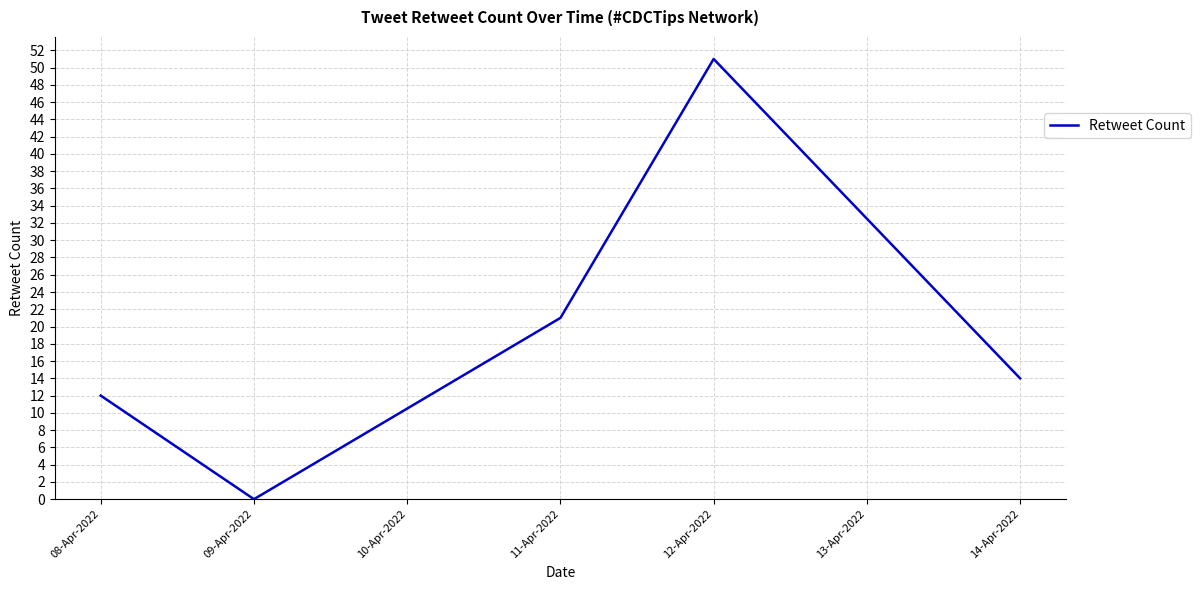

What is the maximum value shown in the chart?

51